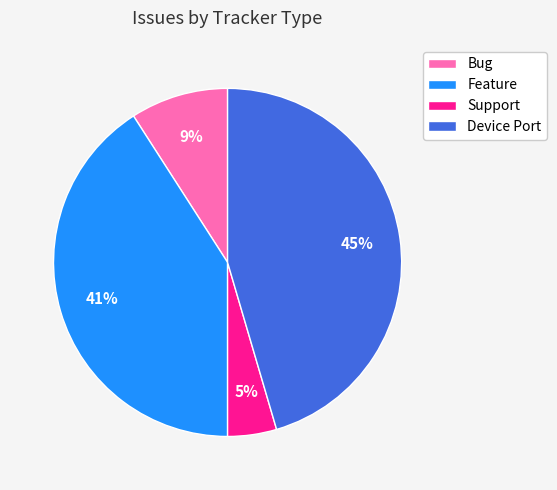

Is there any slice that represents more than half of the pie?

No